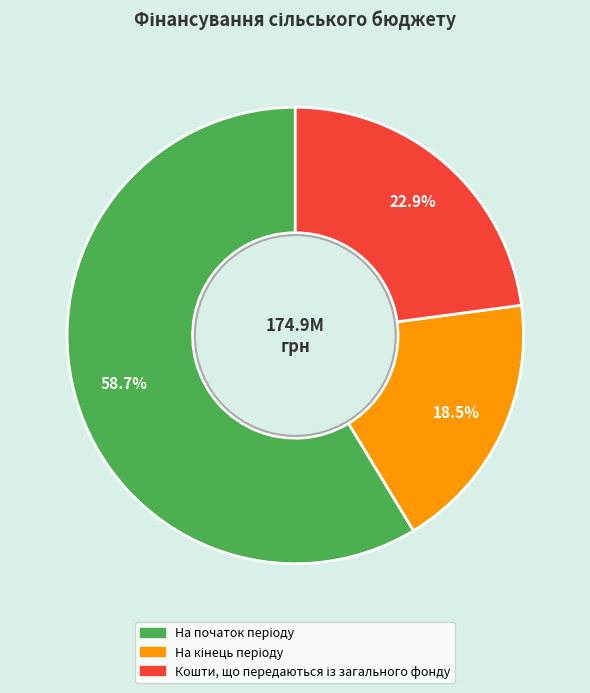

Is there any slice that represents more than half of the pie?

Yes